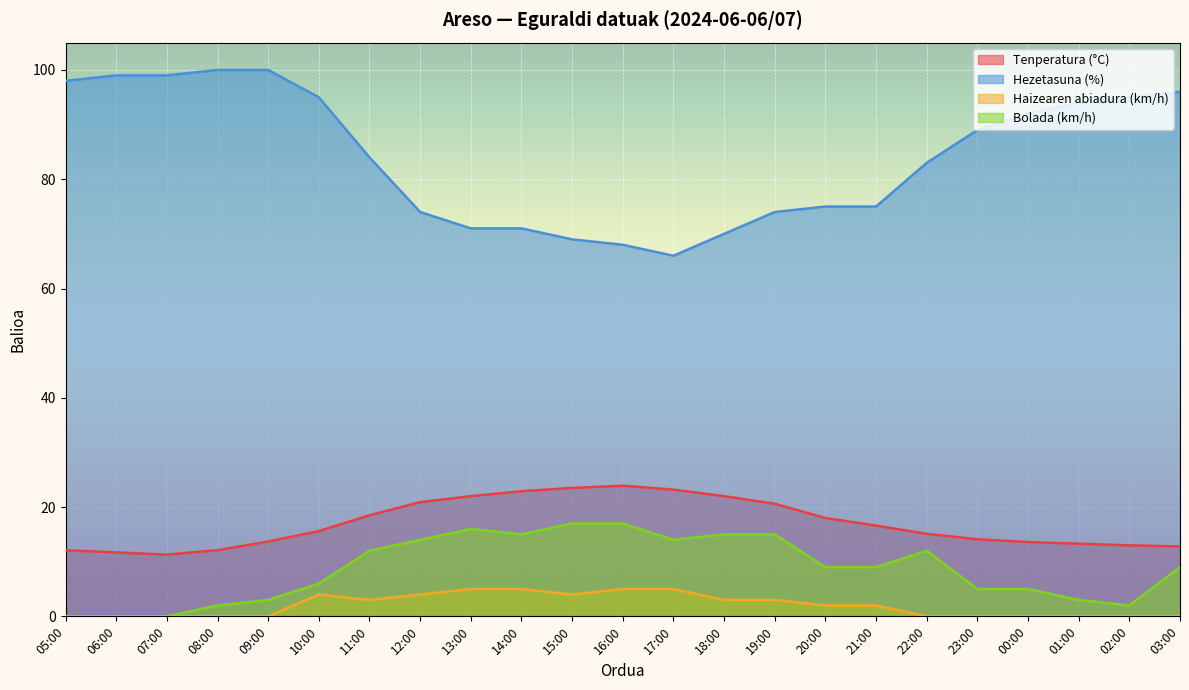

Read the Tenperatura (°C) value at 02:00.

13.0